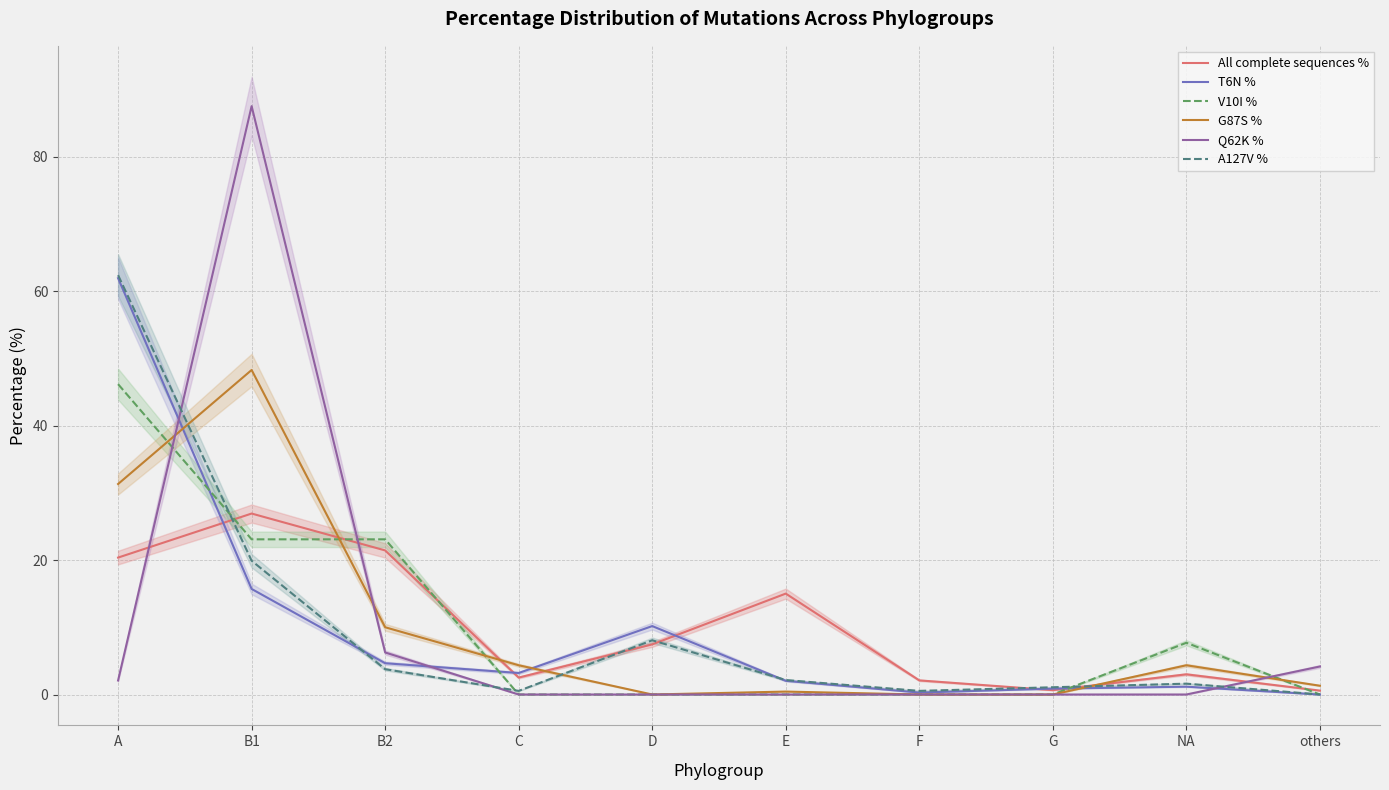

At which category is the sum across all series the highest?

A